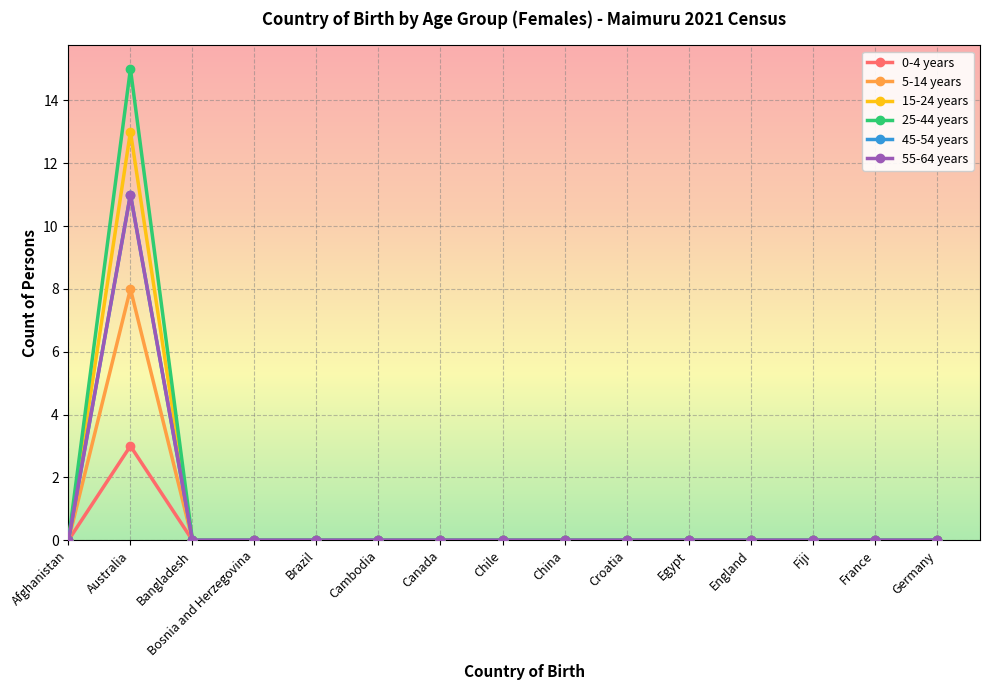

Which series has the largest total across all categories?

25-44 years